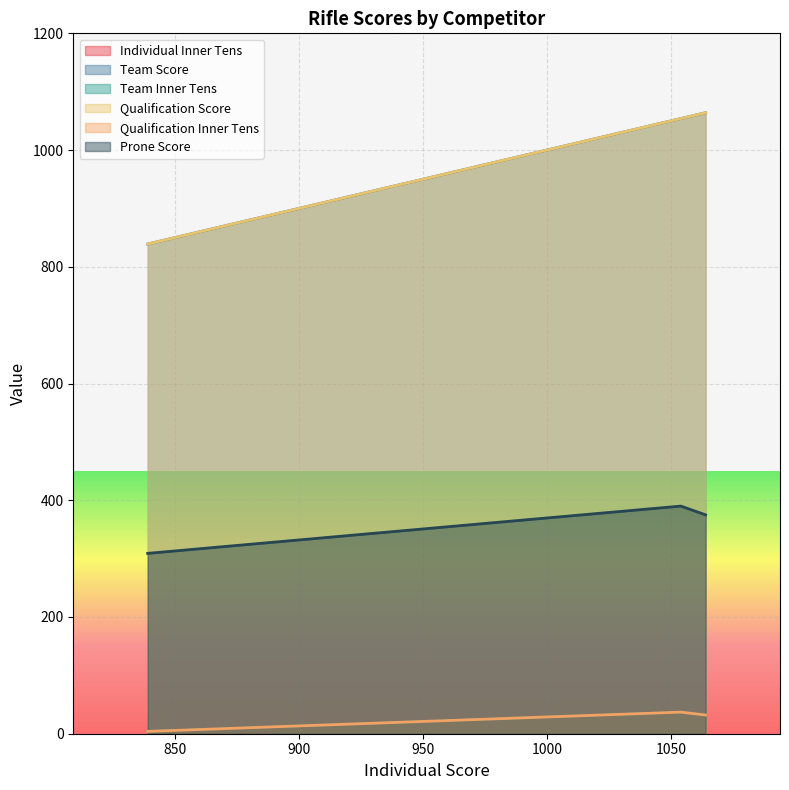

List the series in order of their peak value, highest first.

Team Score, Qualification Score, Prone Score, Individual Inner Tens, Team Inner Tens, Qualification Inner Tens